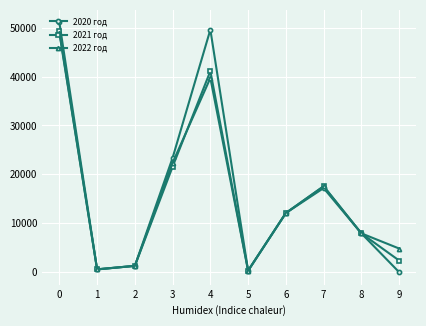

What is the maximum value for 2021 год?

49285